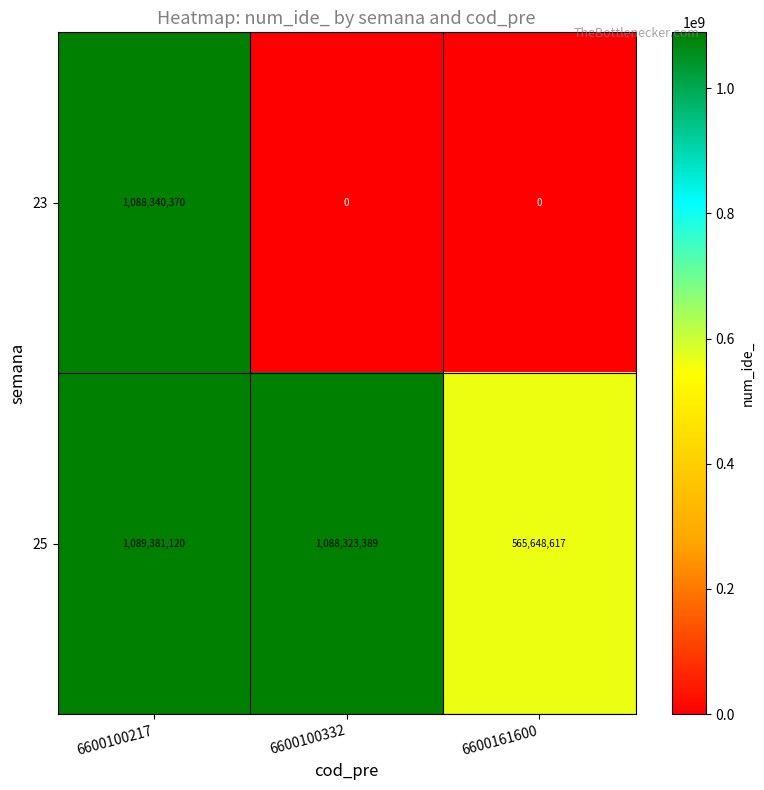

Is it true that 23 equals -685468618 at 6600161600?

False